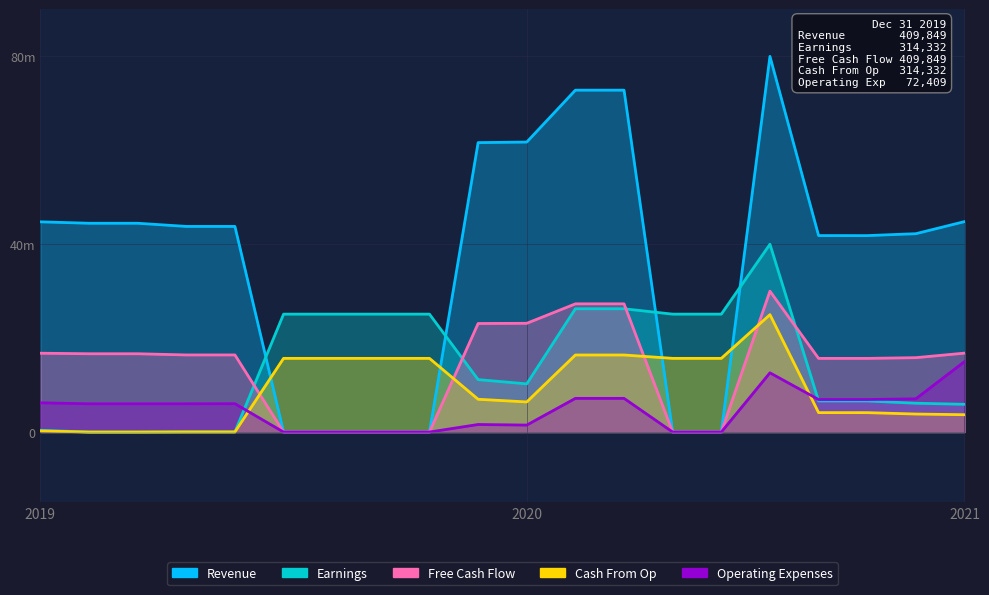

What is the sum of the Revenue values at 18 and 8?

41.8